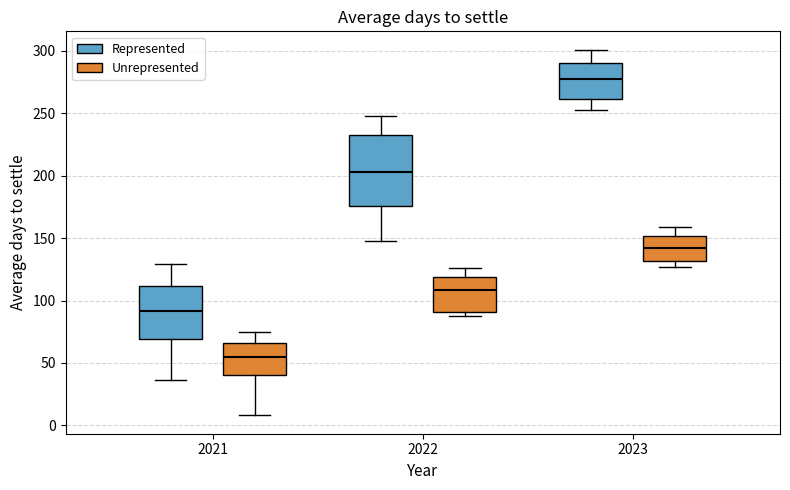

Reading left to right, read every box against the y-axis: the position of its median line, the range the box covers, and the ends of its whiskers. The values are not printed on the chart, so give them approximately, as read against the axis.

2021 (Represented): median 90, box 70 to 110, whiskers 35 to 130
2021 (Unrepresented): median 55, box 40 to 65, whiskers 10 to 75
2022 (Represented): median 205, box 175 to 235, whiskers 150 to 250
2022 (Unrepresented): median 110, box 90 to 120, whiskers 90 (just below the box's lower edge) to 125
2023 (Represented): median 280, box 260 to 290, whiskers 255 to 300
2023 (Unrepresented): median 140, box 130 to 150, whiskers 125 to 160